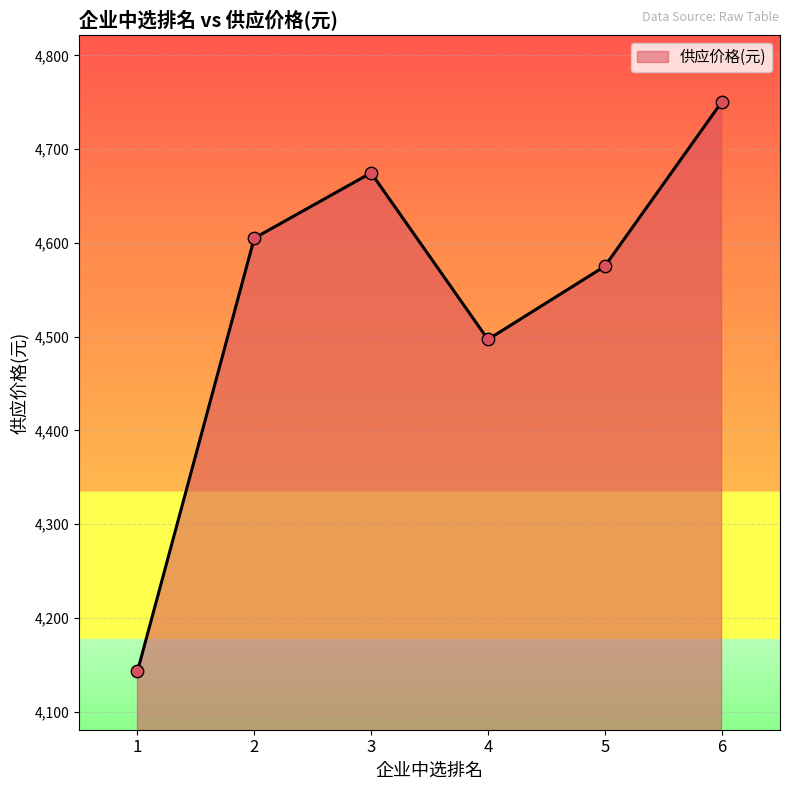

What is the change in value from 2 to 3?

+69.7